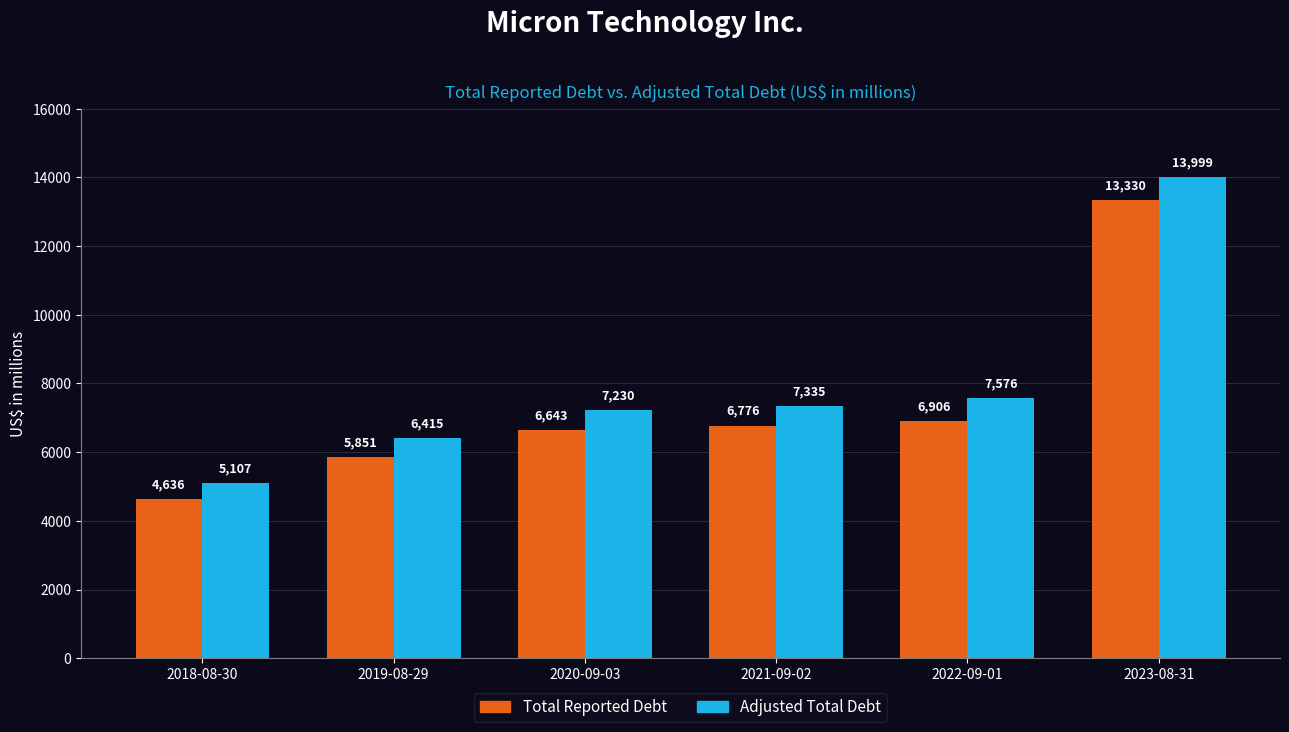

Reading right to left, transcribe all the data shown in this chart.

Total Reported Debt: 13330	6906	6776	6643	5851	4636
Adjusted Total Debt: 13999	7576	7335	7230	6415	5107